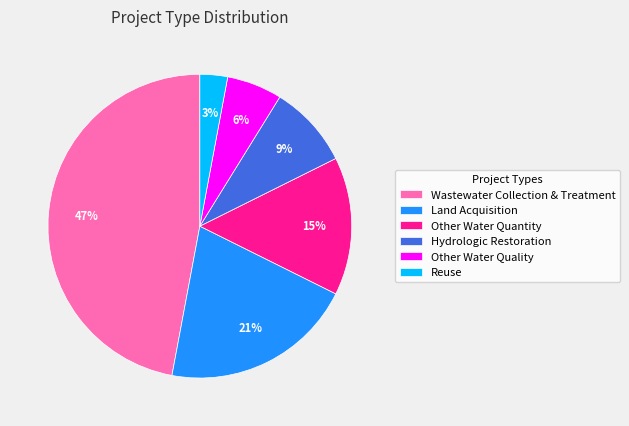

Which slice is the largest?

Wastewater Collection & Treatment